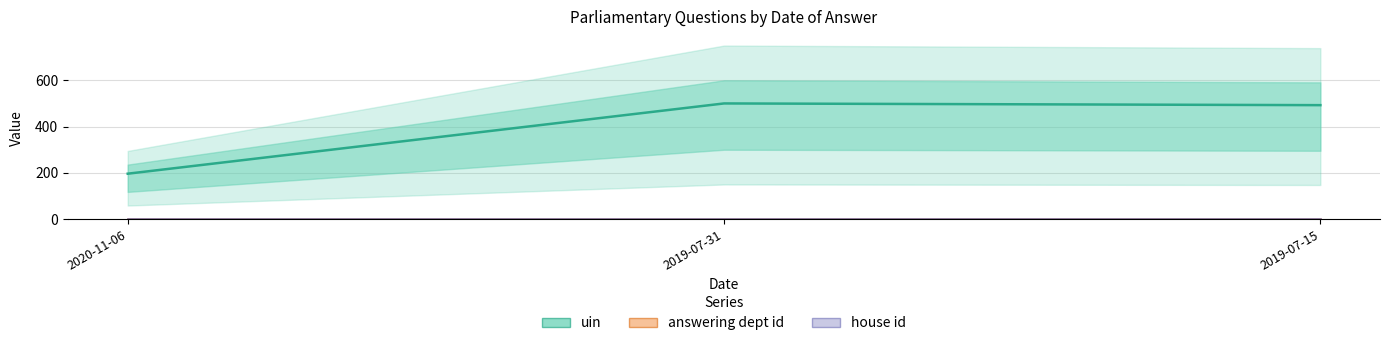

The value of house id at 2019-07-31 is 0.0. True or false?

True